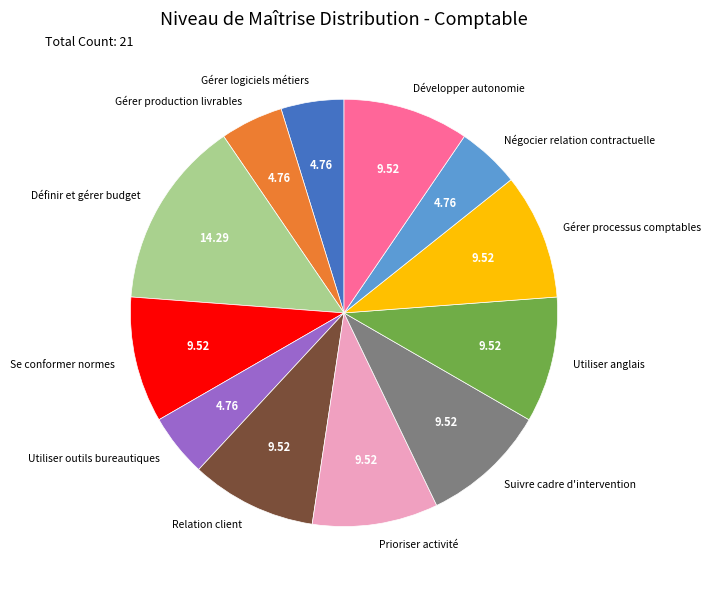

Between Se conformer normes and Gérer production livrables, which is larger?

Se conformer normes